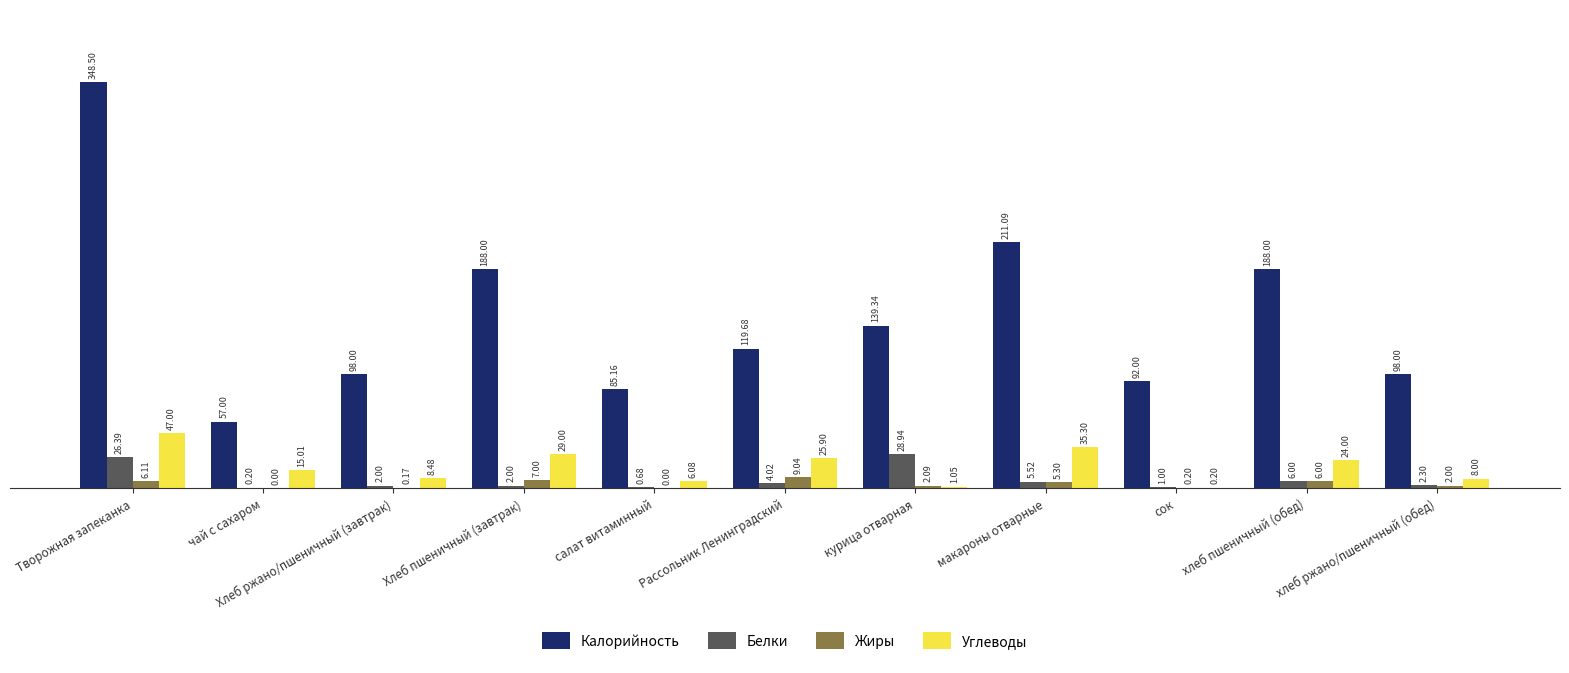

At which label does Жиры first exceed 2?

Творожная запеканка